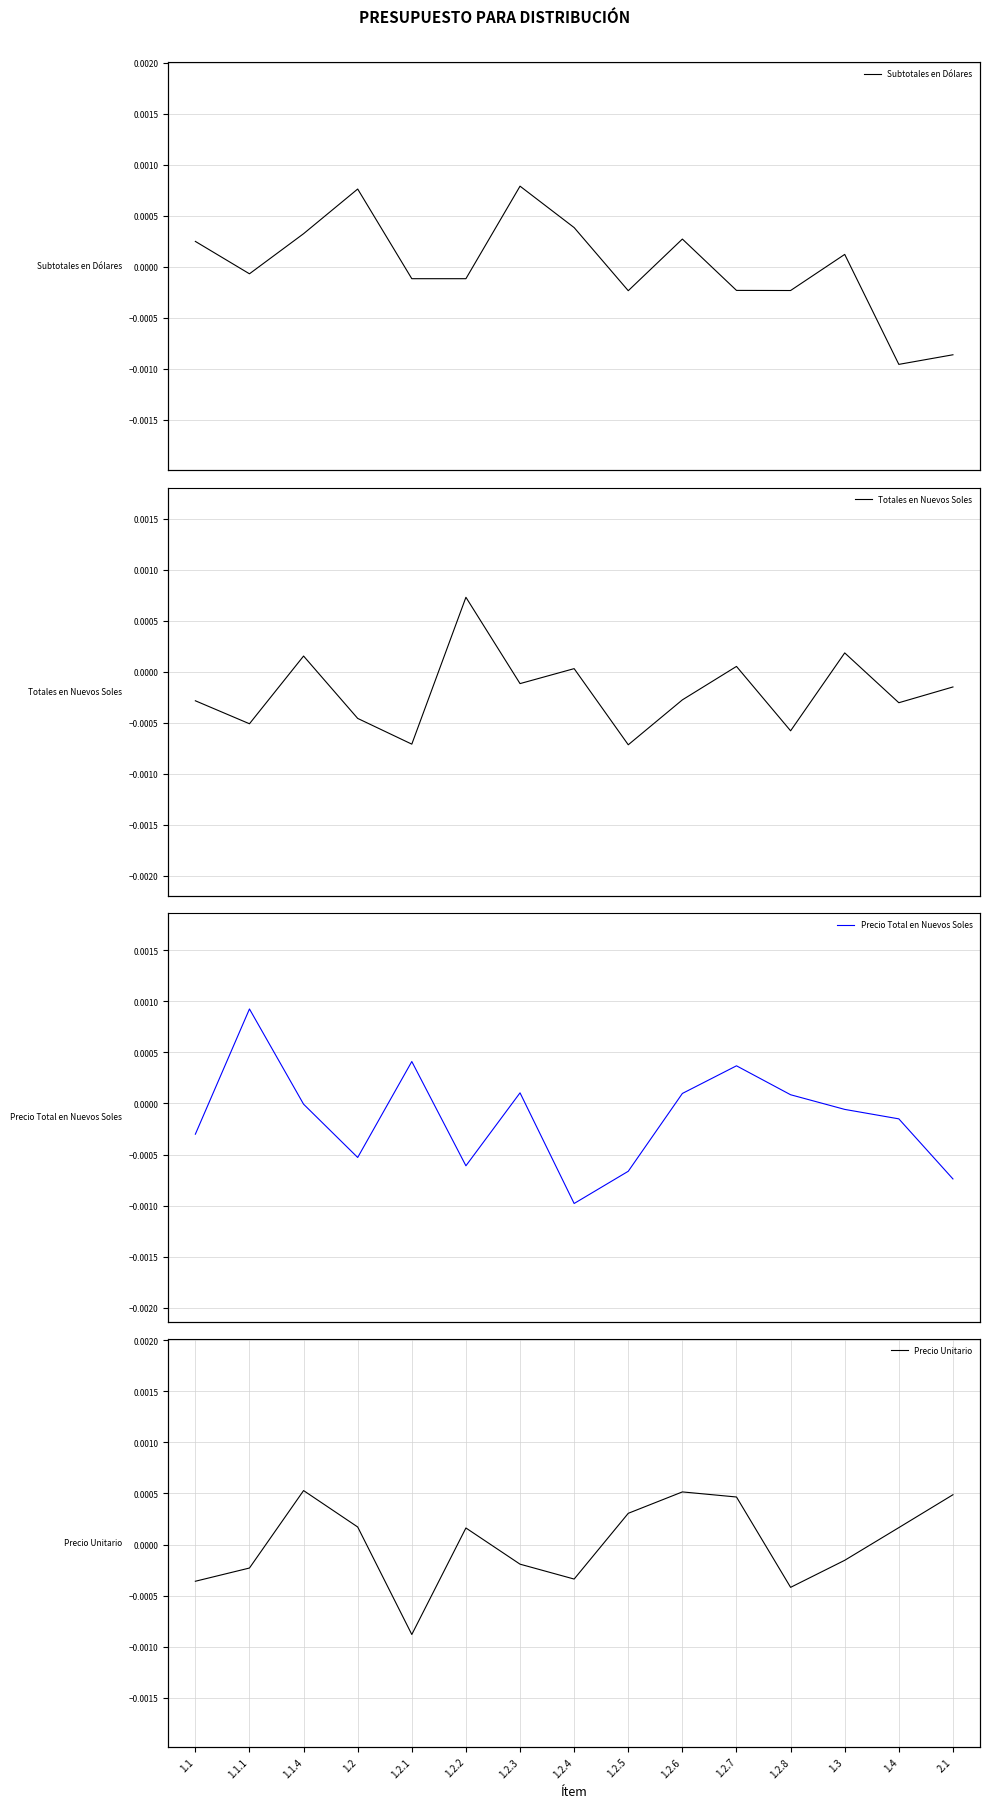

The value of Totales en Nuevos Soles at 2.1 is -0.0. True or false?

True